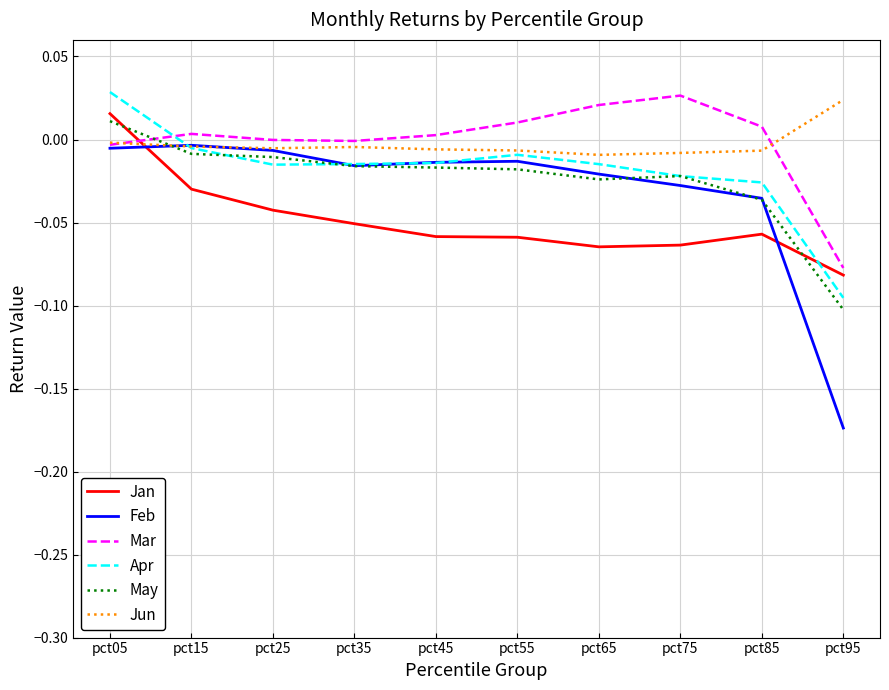

The Feb series shows -0.0 at pct25. True or false?

True